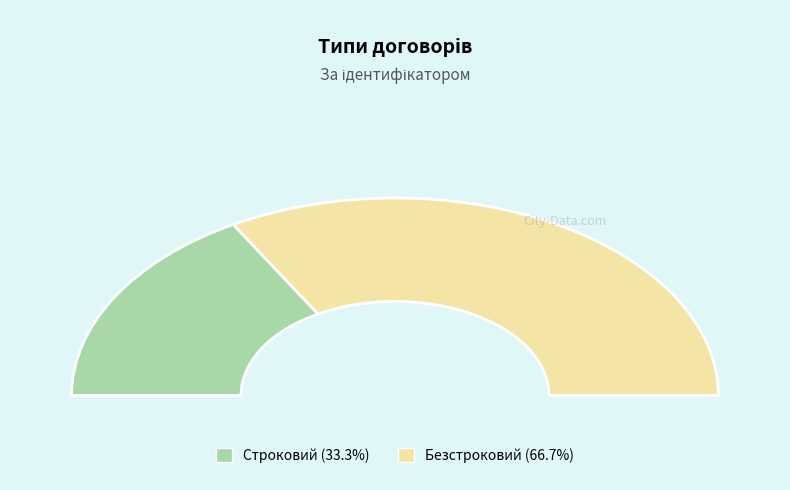

What is the change in value from Строковий to Безстроковий?

+1